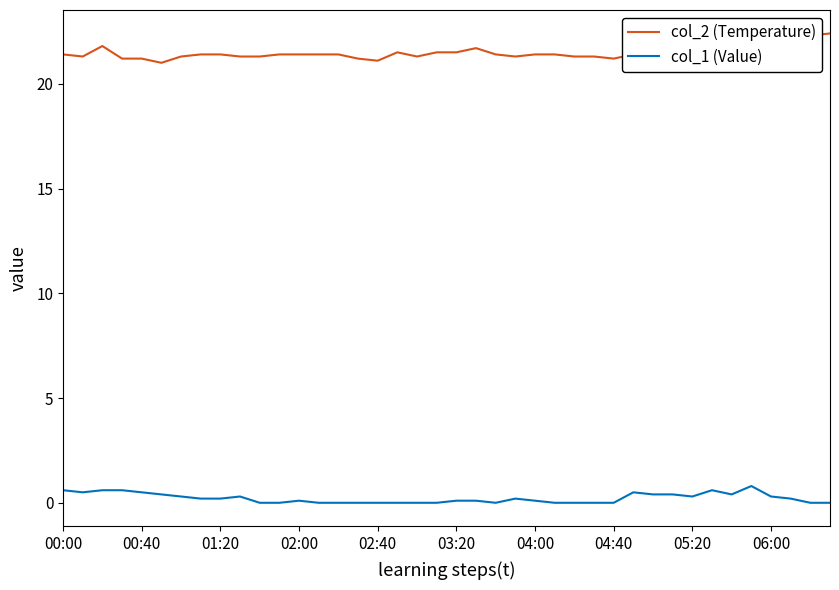

Rank the series by their maximum value, from lowest to highest.

col_1 (Value), col_2 (Temperature)